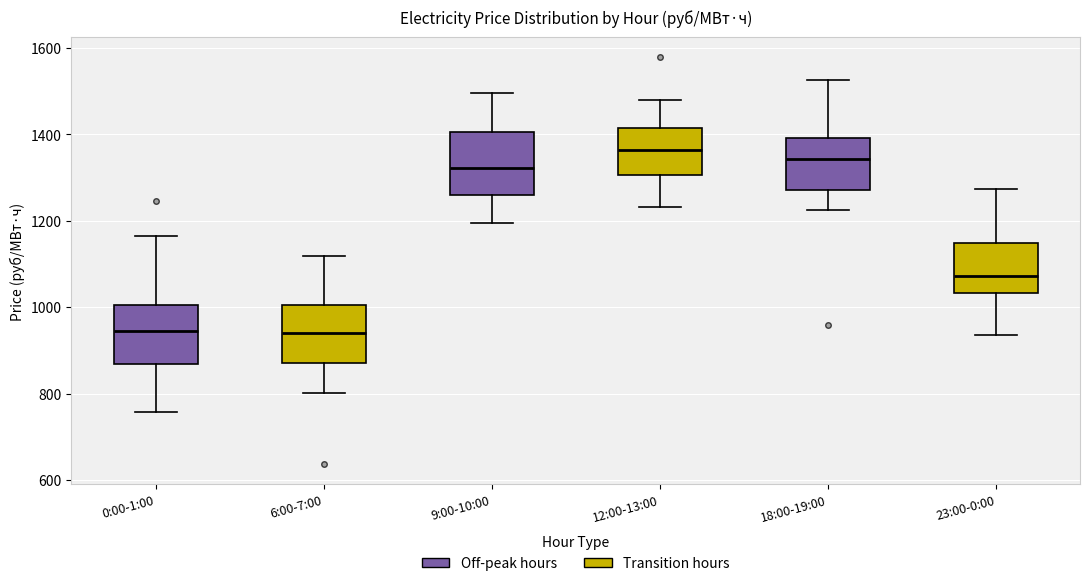

Where is the lower edge of the box for 12:00-13:00 on the y-axis? The values are not printed on the chart, so give them approximately, as read against the axis.

1300